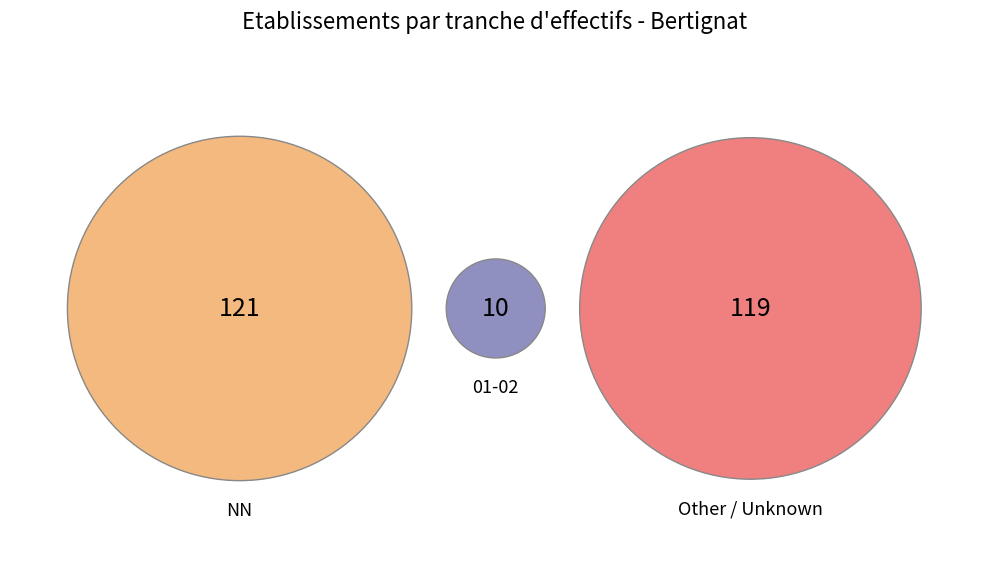

To the nearest percent, what percentage of the pie is NN?

48%